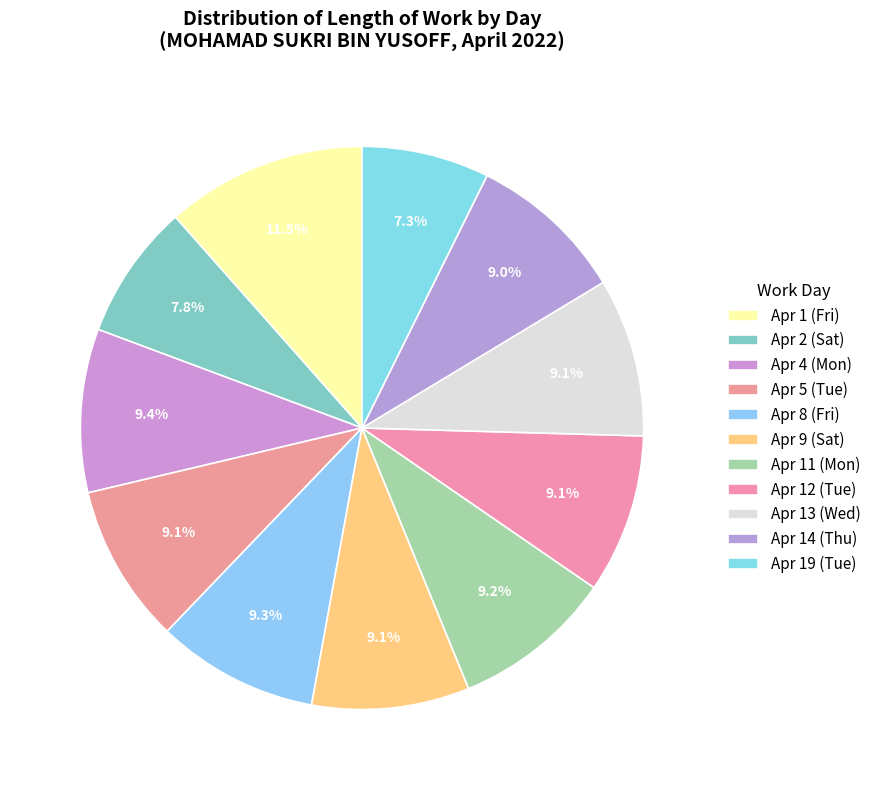

Does Apr 19 (Tue) represent more than half of the total?

No